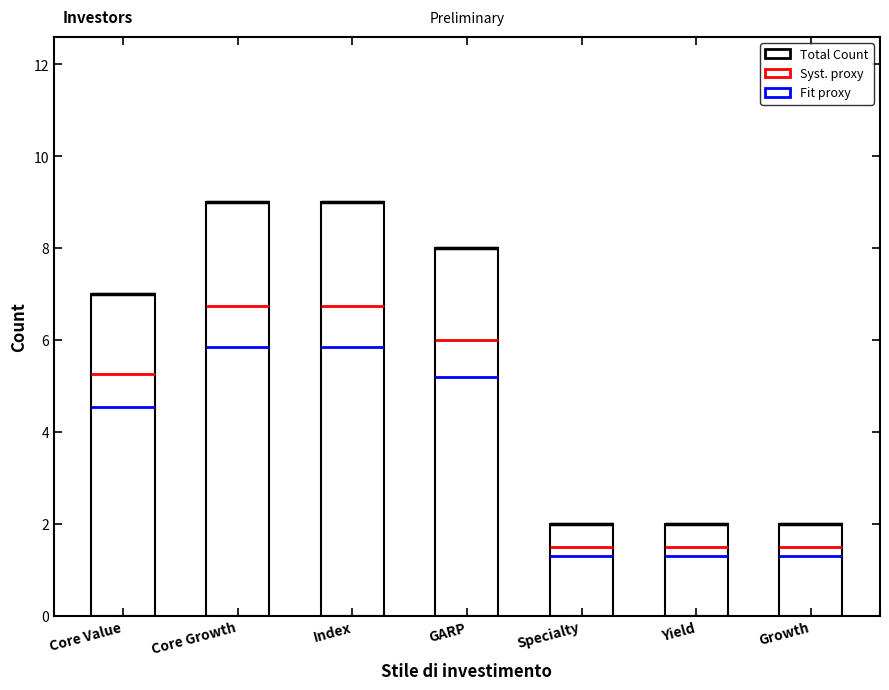

What is the value of the 7th bar from the left?

2